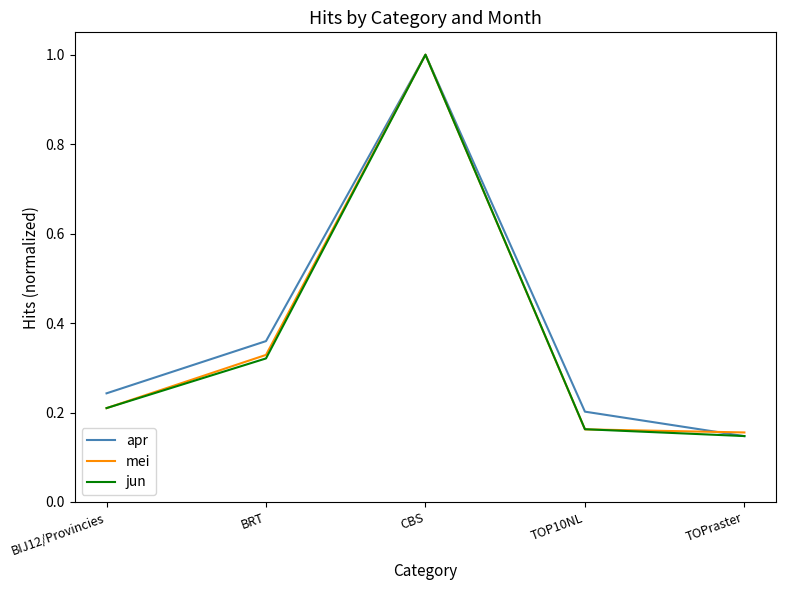

At which category does the chart reach its peak across all series?

CBS